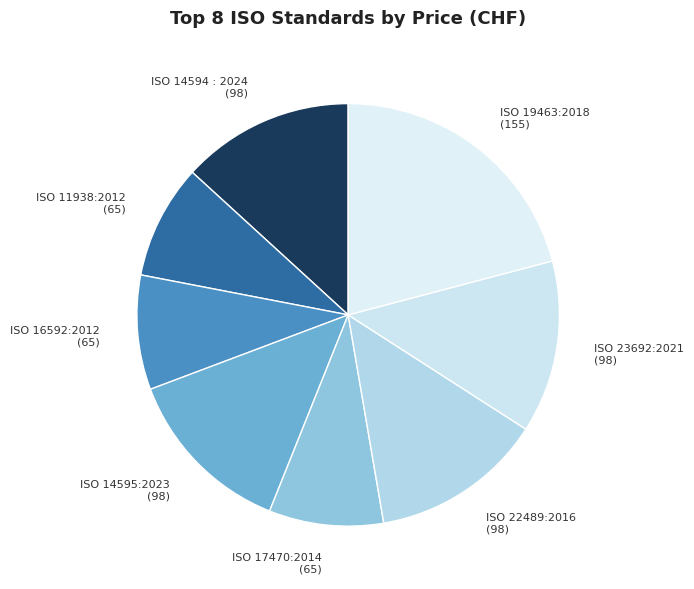

What is the largest slice in the pie chart?

ISO 19463:2018